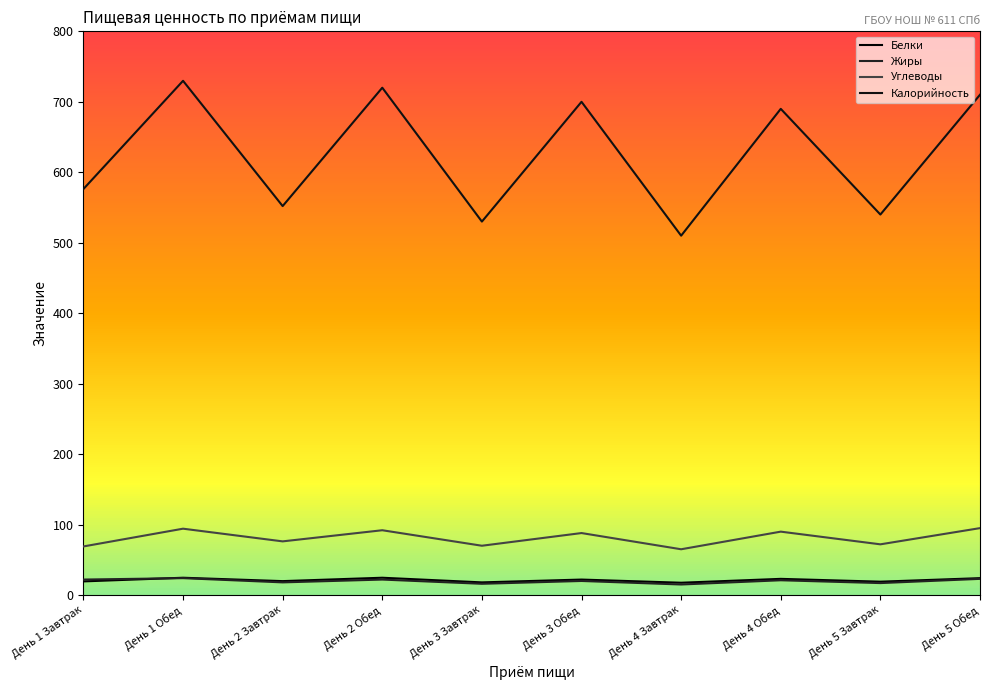

Is it true that Углеводы equals 163.2 at День 5 Обед?

False